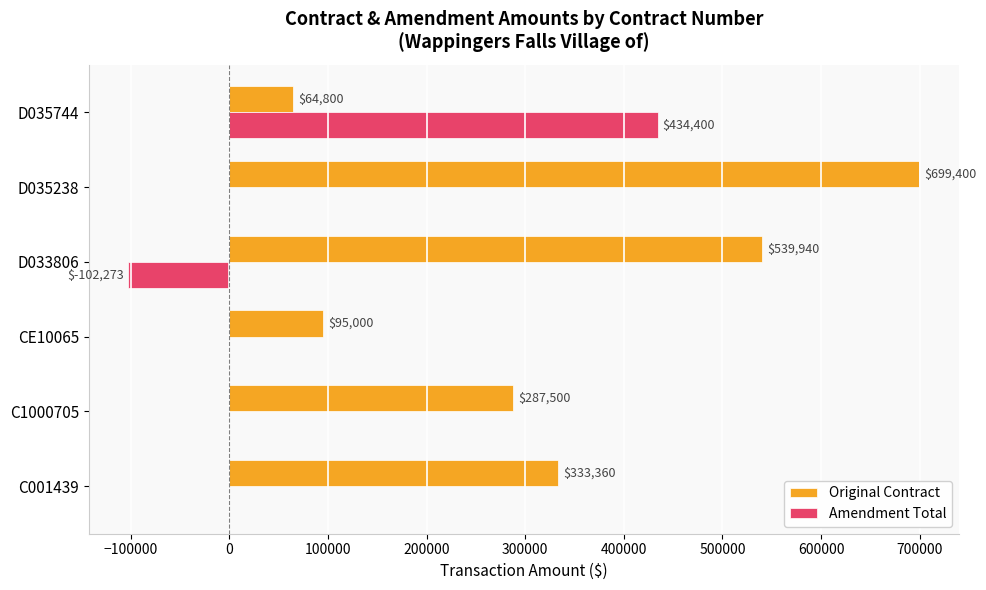

What are all the series names shown in the legend?

Original Contract, Amendment Total